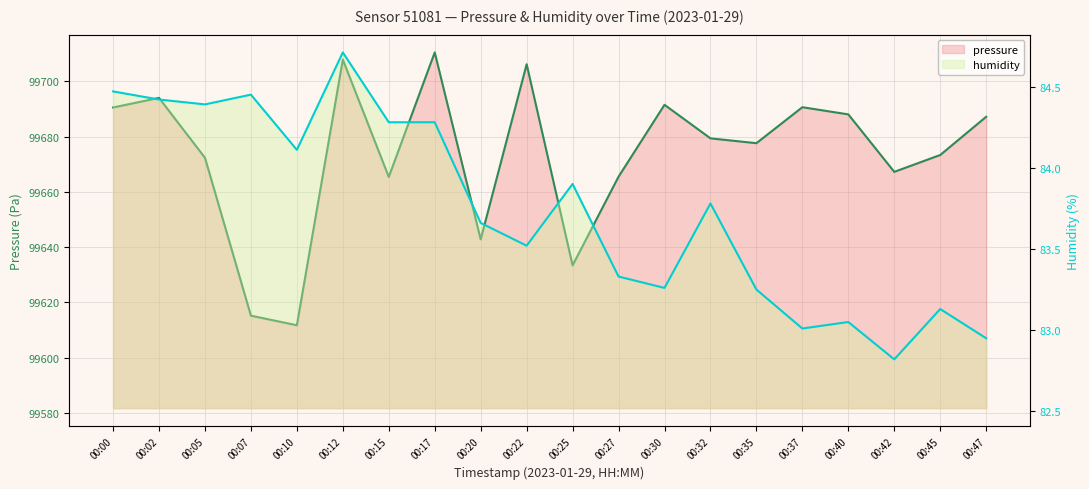

What is the difference between the highest and lowest values at 00:25?

99549.5